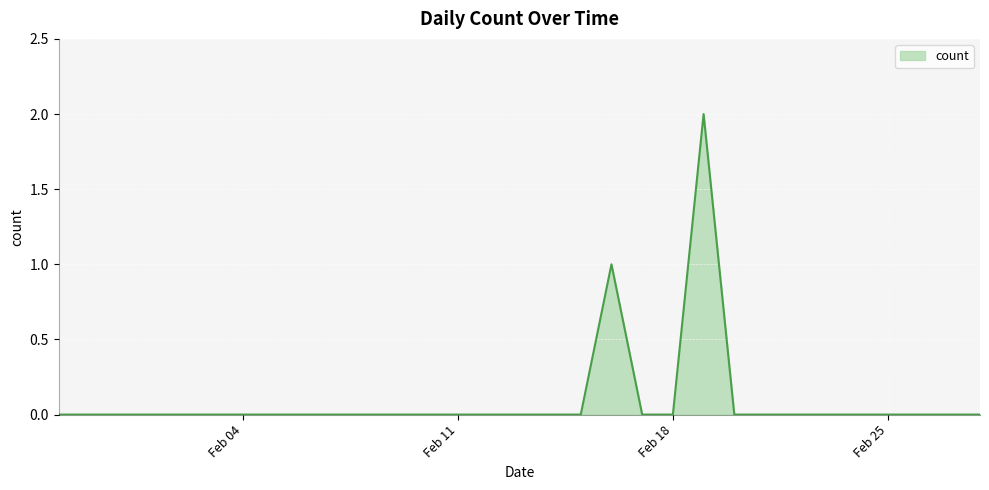

What is the greatest value displayed?

2